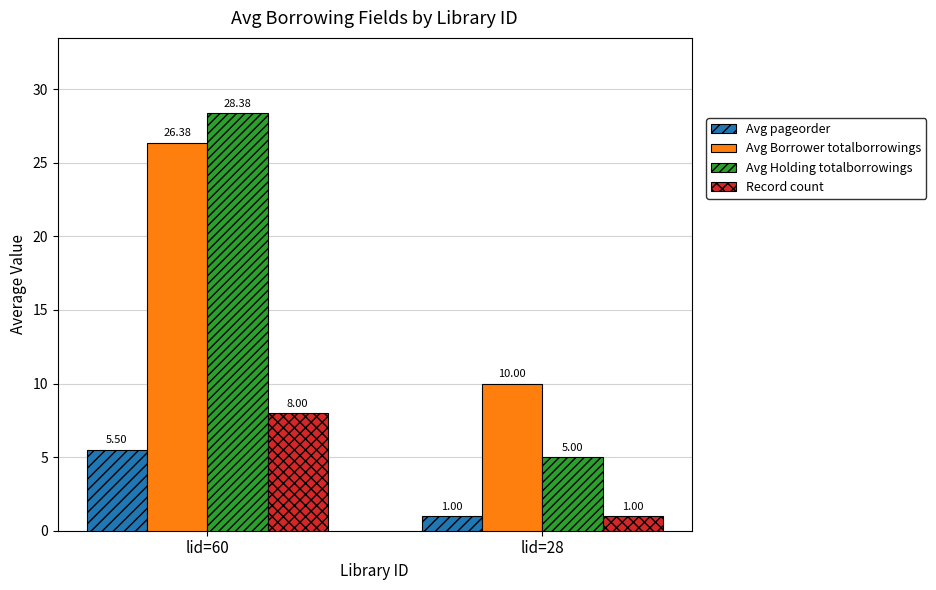

Are the bars horizontal?

No